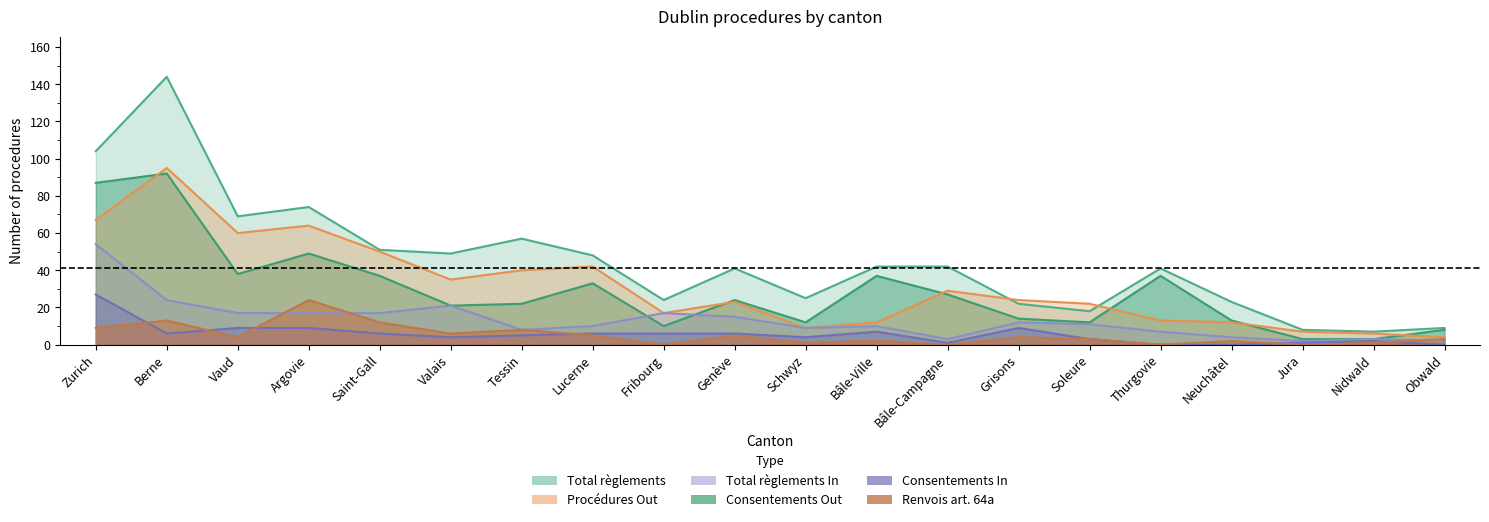

How many data points in Renvois art. 64a are above 4?

8